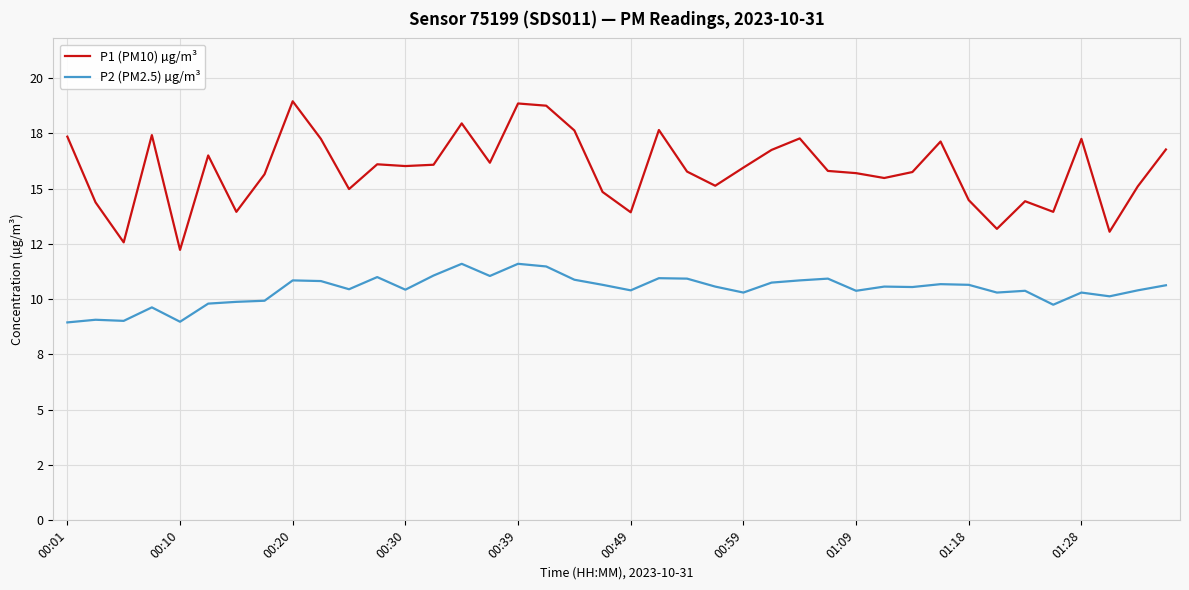

What are all the series names shown in the legend?

P1 (PM10) µg/m³, P2 (PM2.5) µg/m³